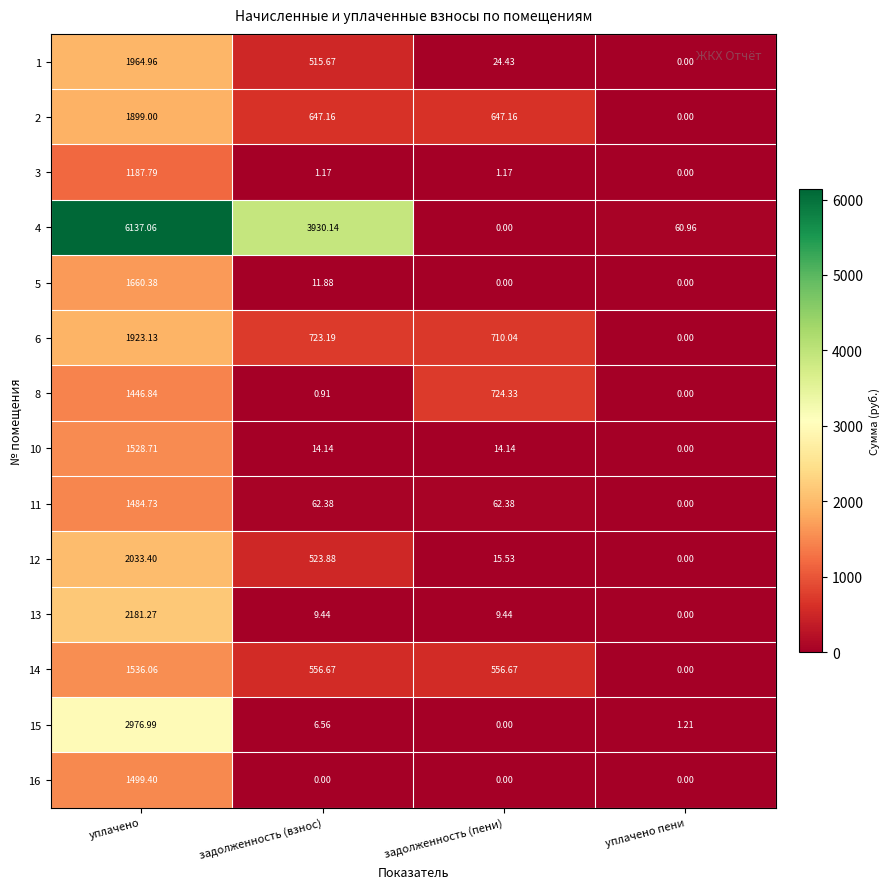

Which series has the largest range (max minus min)?

4